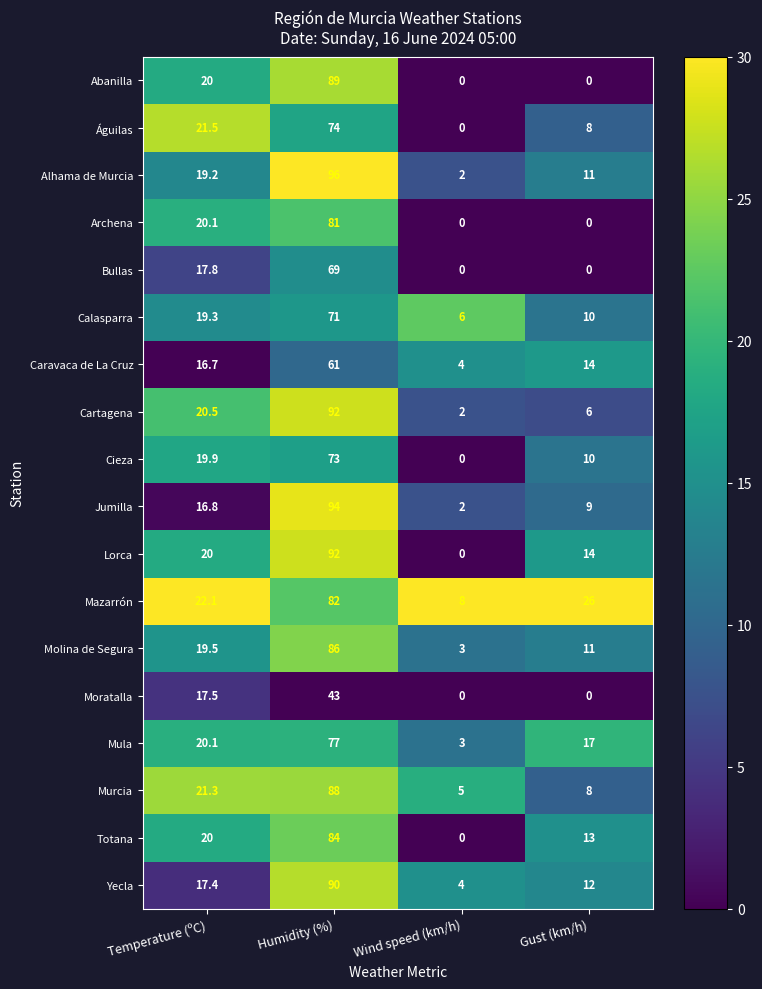

Rank the categories by Águilas value from lowest to highest.

Wind speed (km/h), Gust (km/h), Temperature (ºC), Humidity (%)